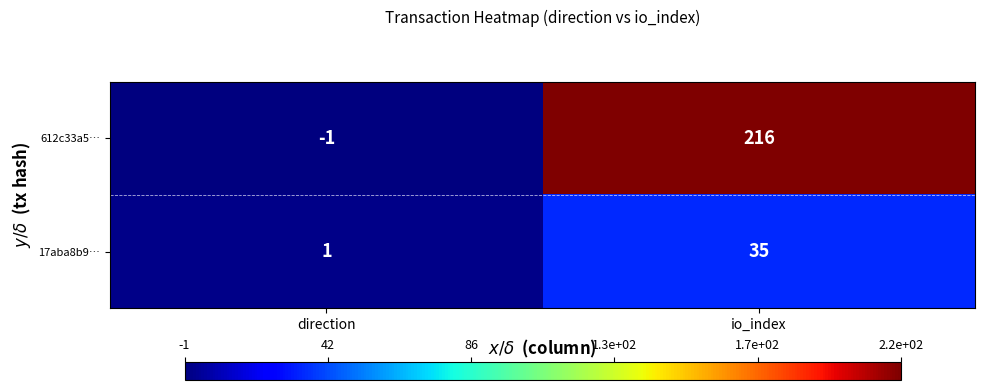

Read the 17aba8b9… value at io_index, to the nearest 10.

40